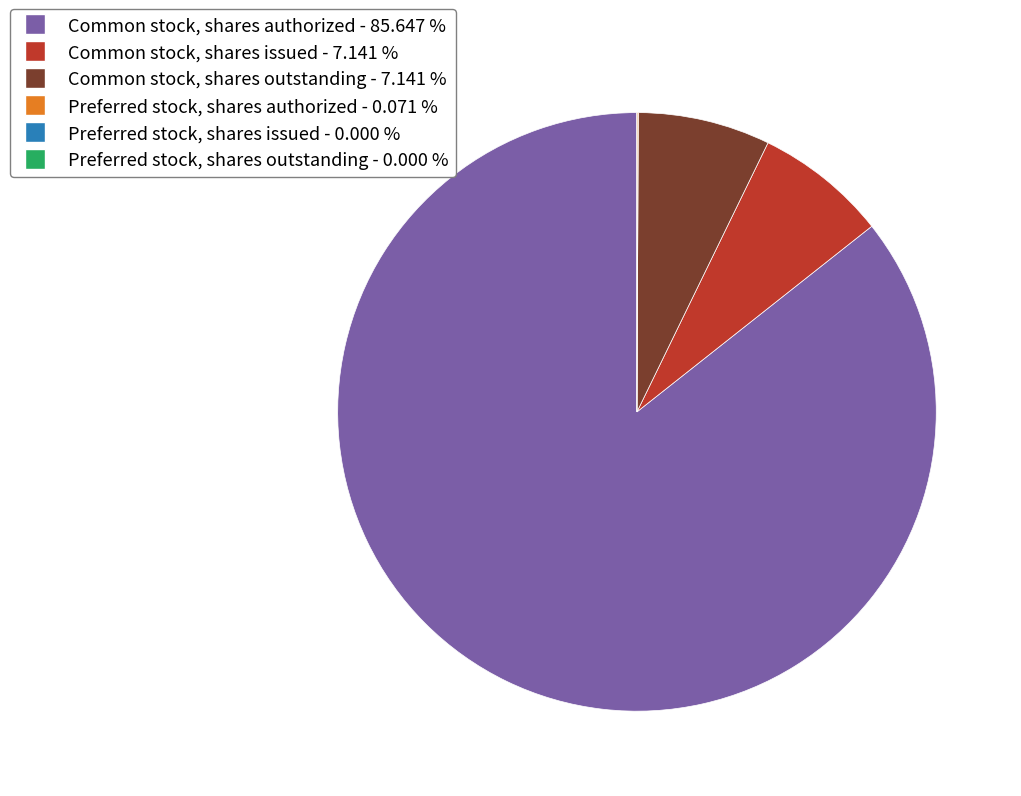

Which category has the biggest portion of the pie?

Common stock, shares authorized